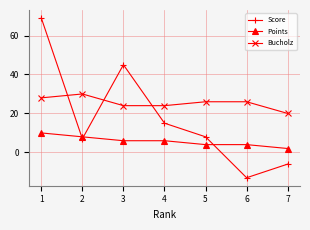

What are all the series names shown in the legend?

Score, Points, Bucholz